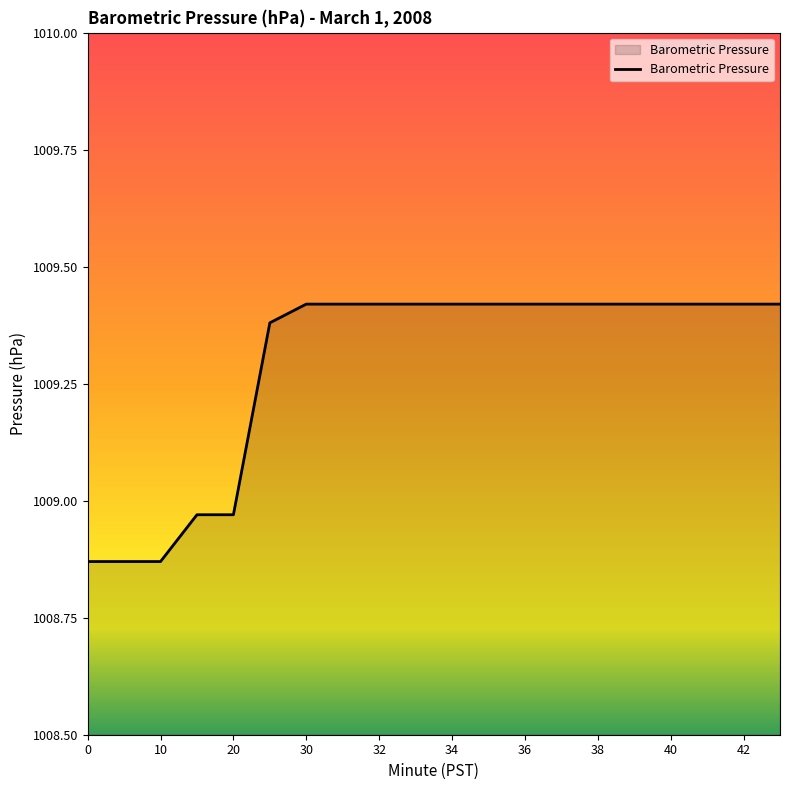

Reading left to right, list all the values displayed in this chart.

1008.9	1008.9	1008.9	1009.0	1009.0	1009.4	1009.4	1009.4	1009.4	1009.4	1009.4	1009.4	1009.4	1009.4	1009.4	1009.4	1009.4	1009.4	1009.4	1009.4